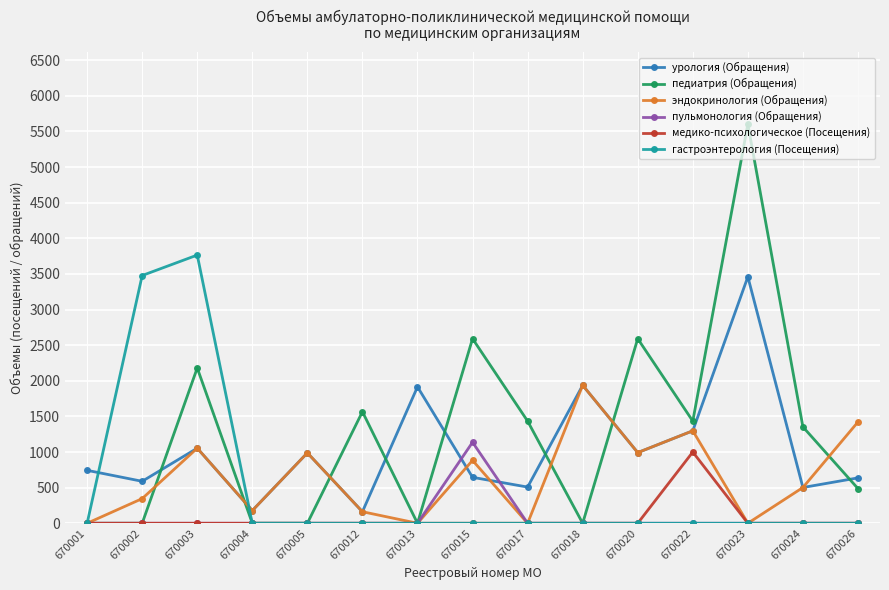

What are all the series names shown in the legend?

урология (Обращения), педиатрия (Обращения), эндокринология (Обращения), пульмонология (Обращения), медико-психологическое (Посещения), гастроэнтерология (Посещения)